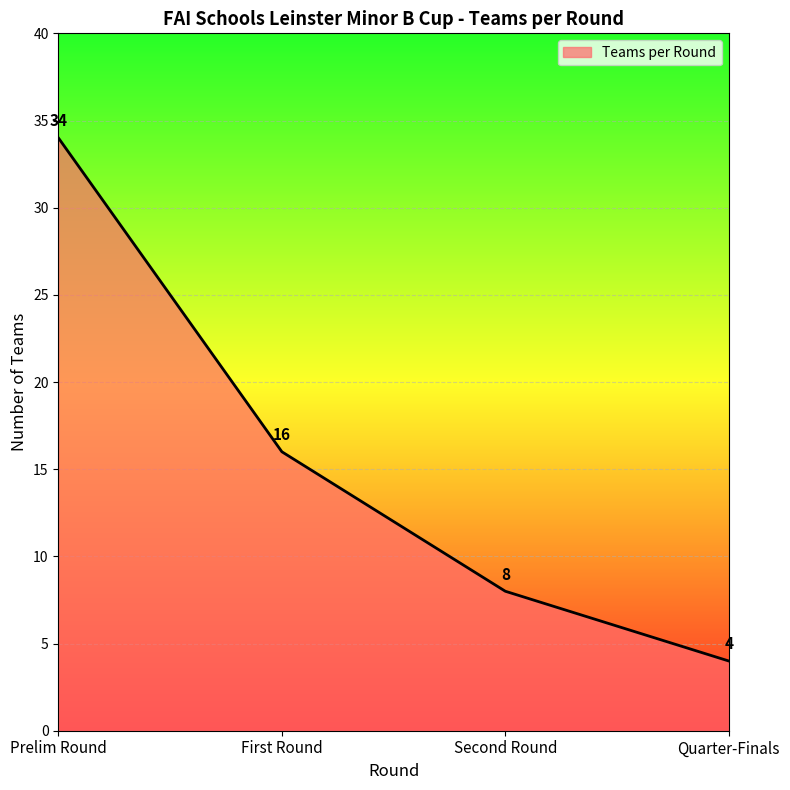

Reading right to left, transcribe all the data shown in this chart.

4	8	16	34